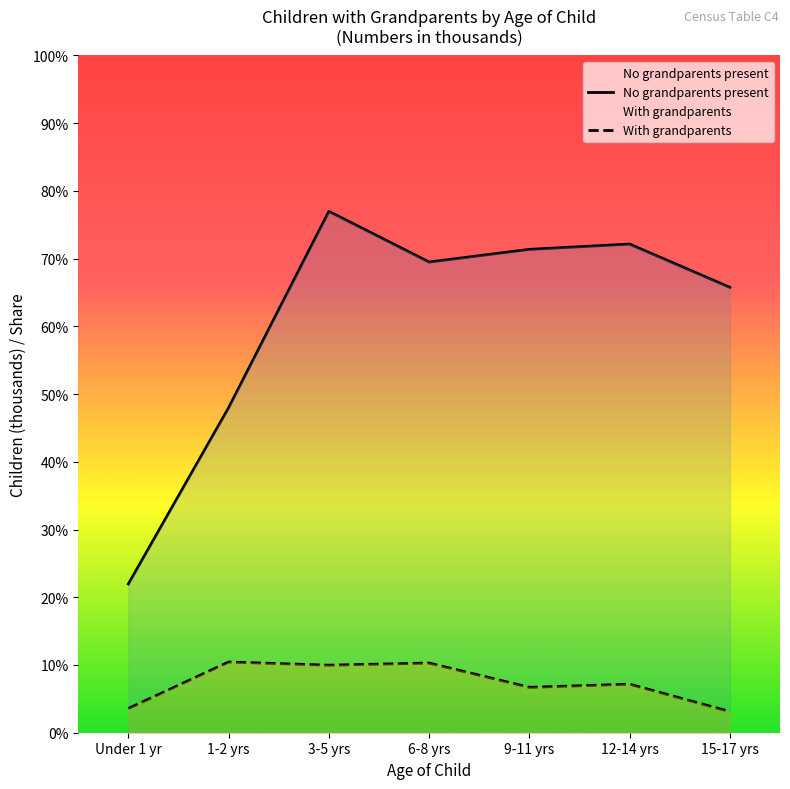

Does the chart have visible grid lines?

No